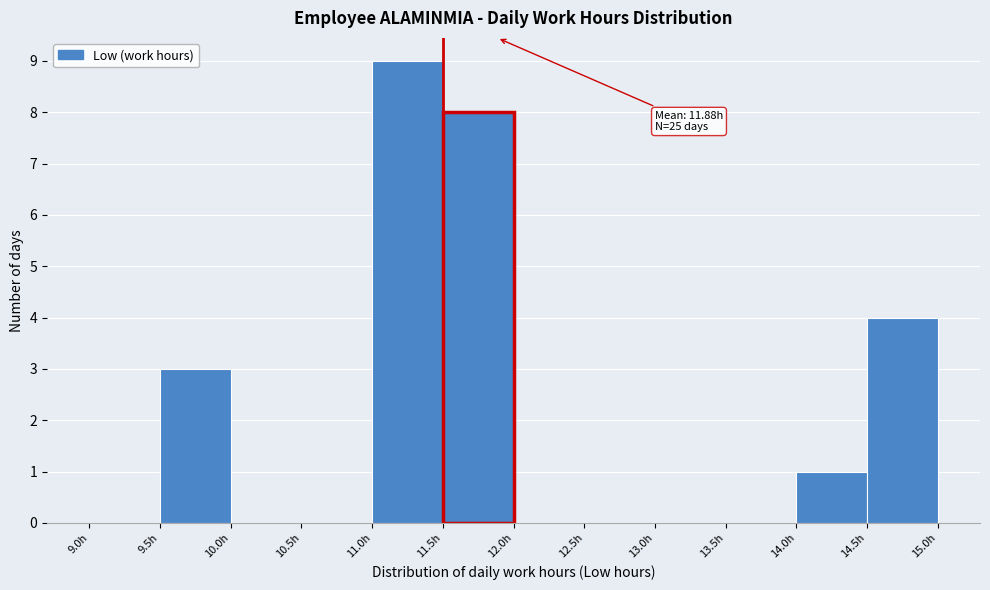

Which range on the x-axis has the tallest bar?

11.0 to 11.5